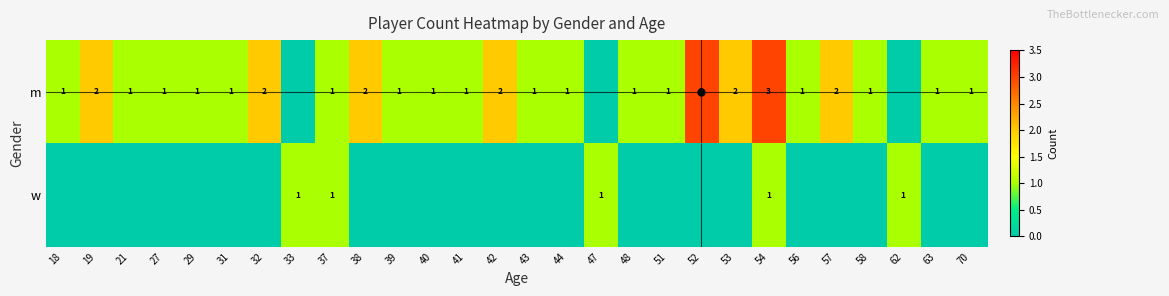

Where does the m series first go above 1?

19